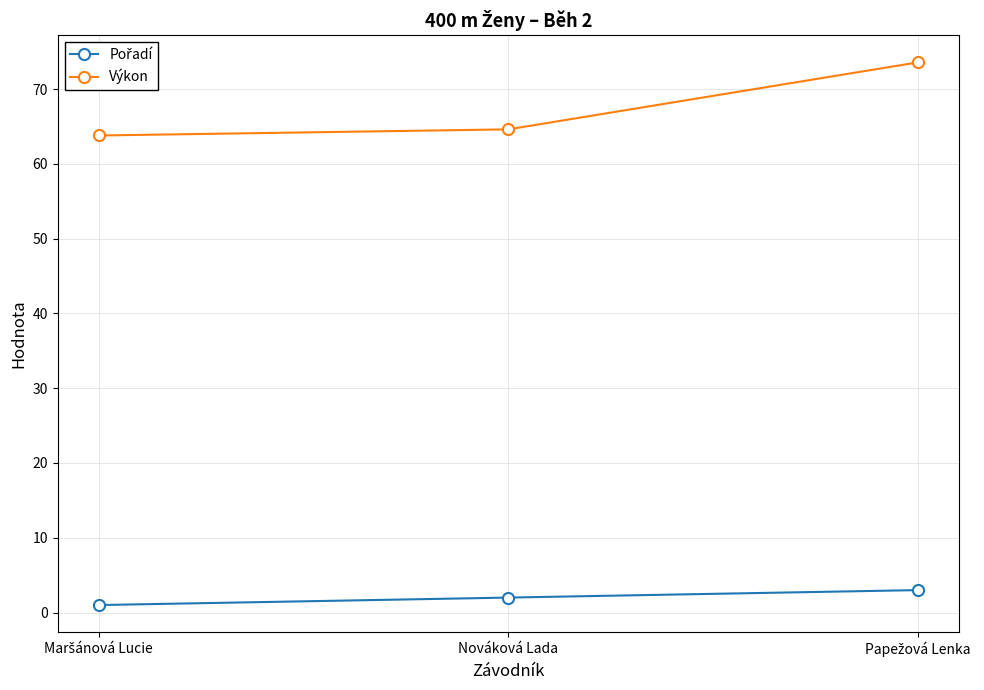

What value does the Výkon series have at Nováková Lada?

64.6